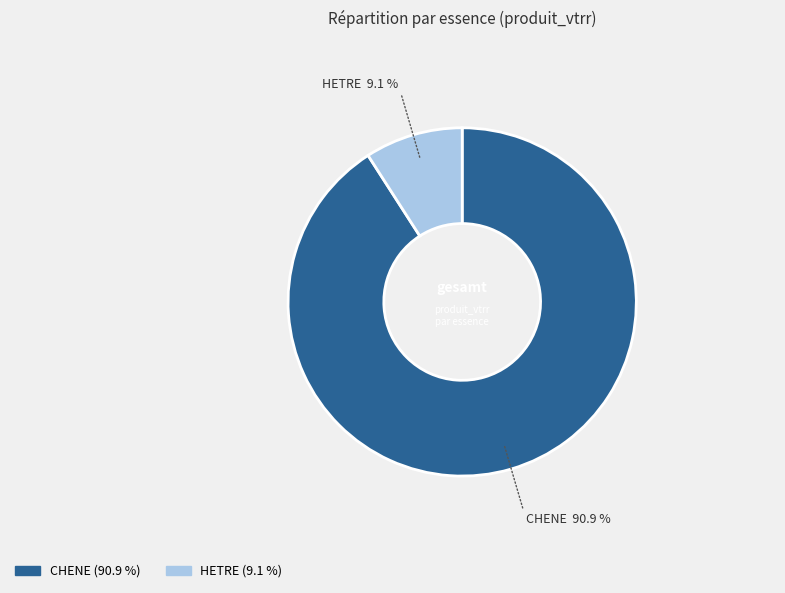

What percentage do HETRE and CHENE together represent?

100.0%